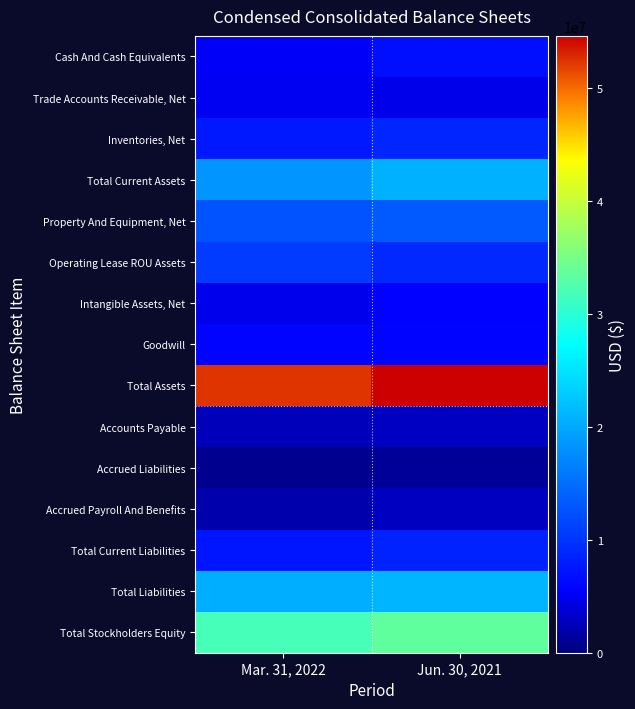

What is the total value across all series at Jun. 30, 2021?

198998715